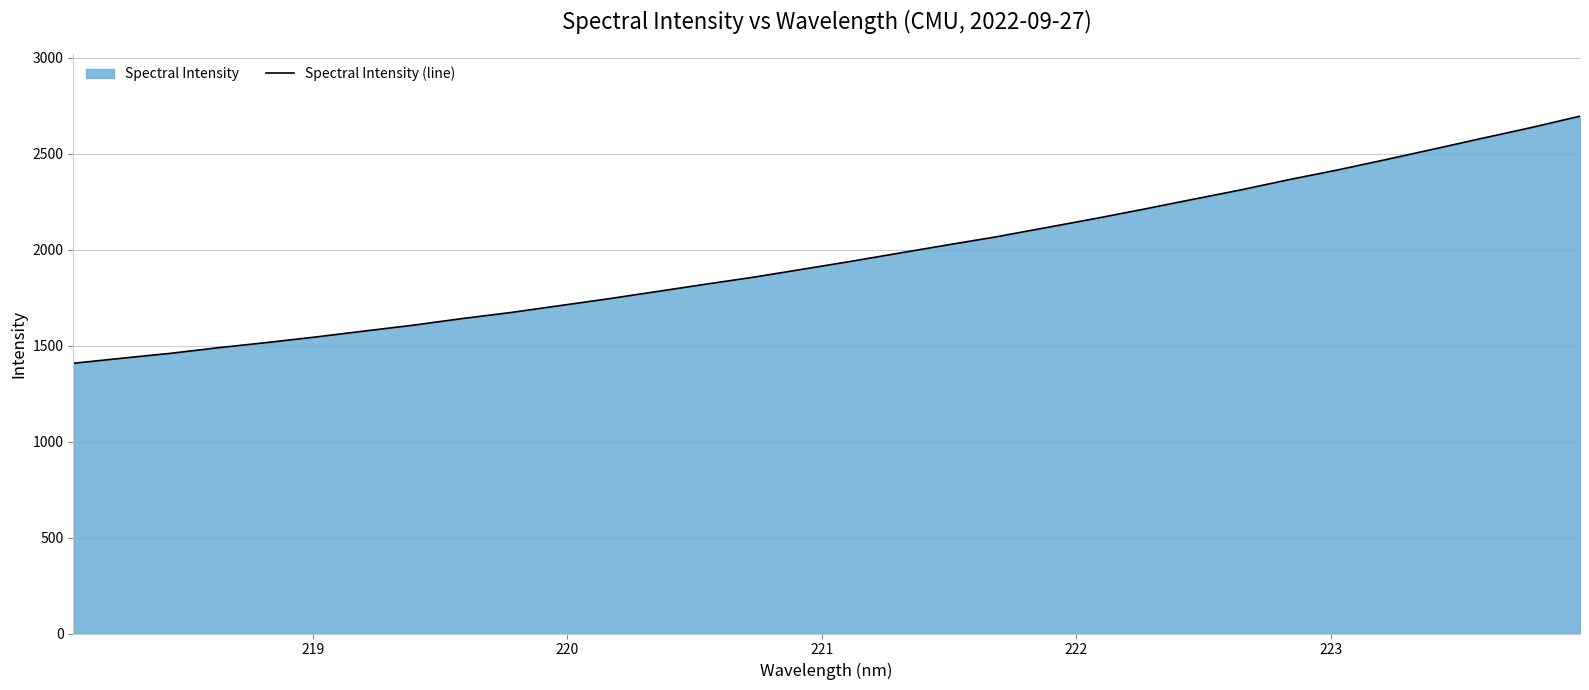

What is the difference between the maximum and minimum values?

1288.1